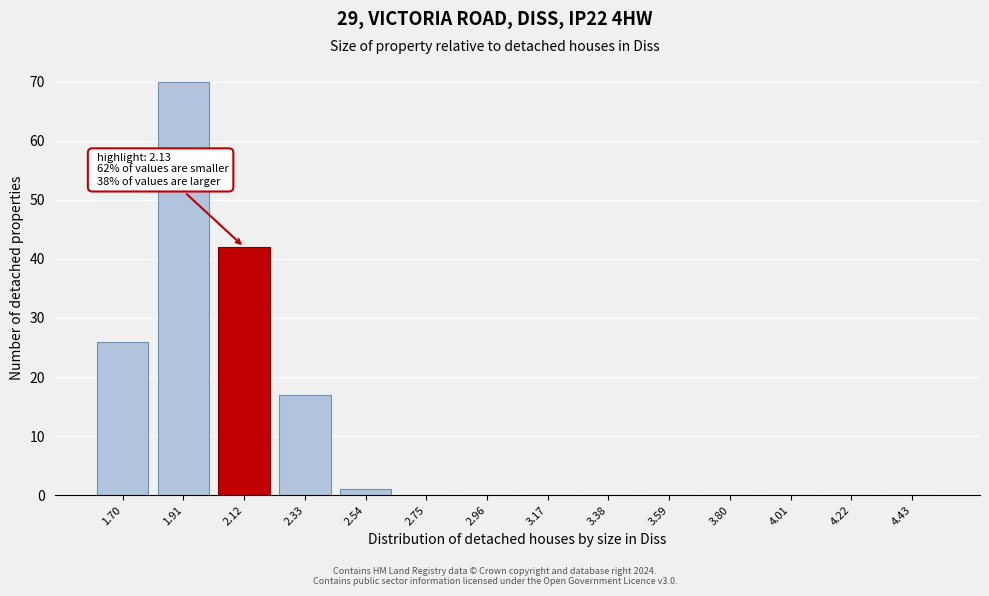

Reading left to right, extract all data points from this chart.

1.70=26	1.91=70	2.12=42	2.33=17	2.54=1	2.75=0	2.96=0	3.17=0	3.38=0	3.59=0	3.80=0	4.01=0	4.22=0	4.43=0